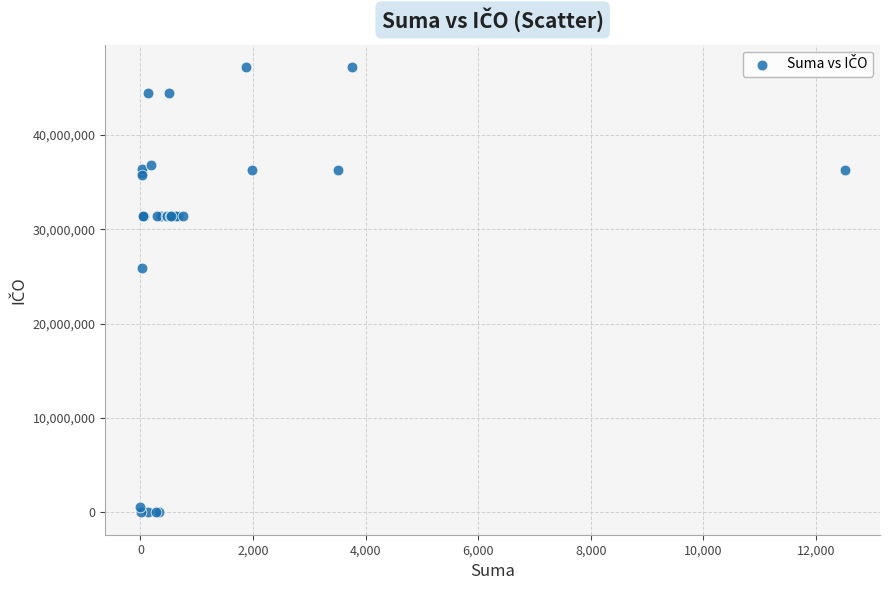

What Y value in the scatter plot is closest to 23586689?

25881159